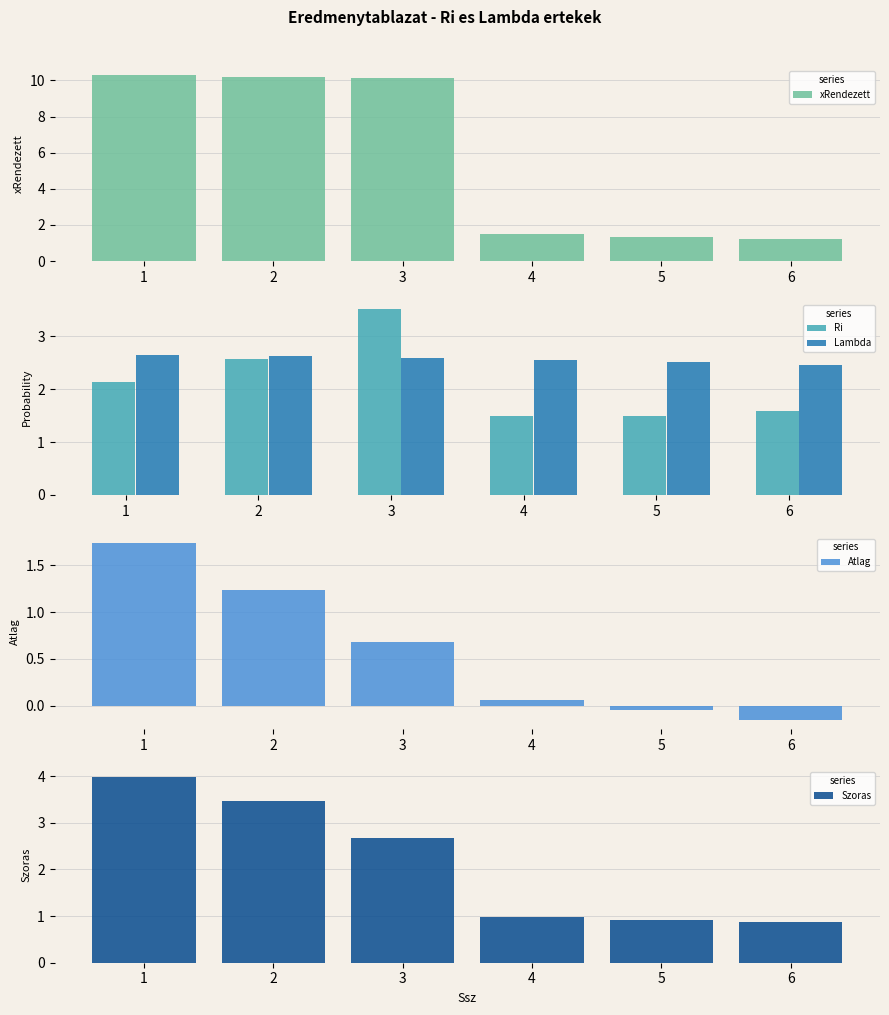

What is the difference between the highest and lowest values at 5?

2.6